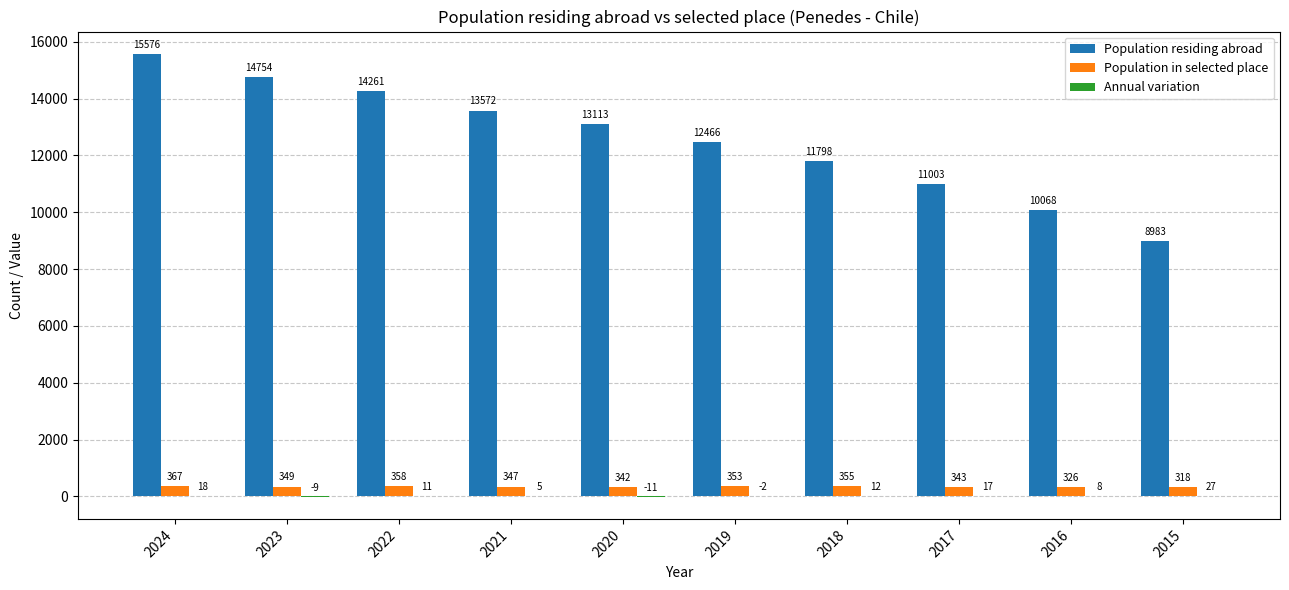

At which category is the sum across all series the highest?

2024